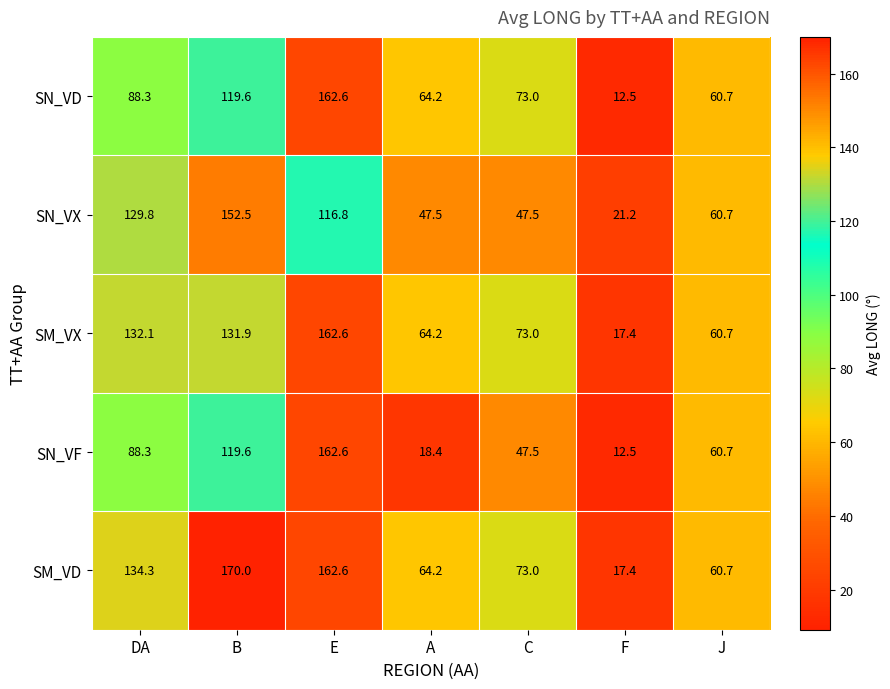

List the labels in order of SN_VD value, smallest first.

F, J, A, C, DA, B, E